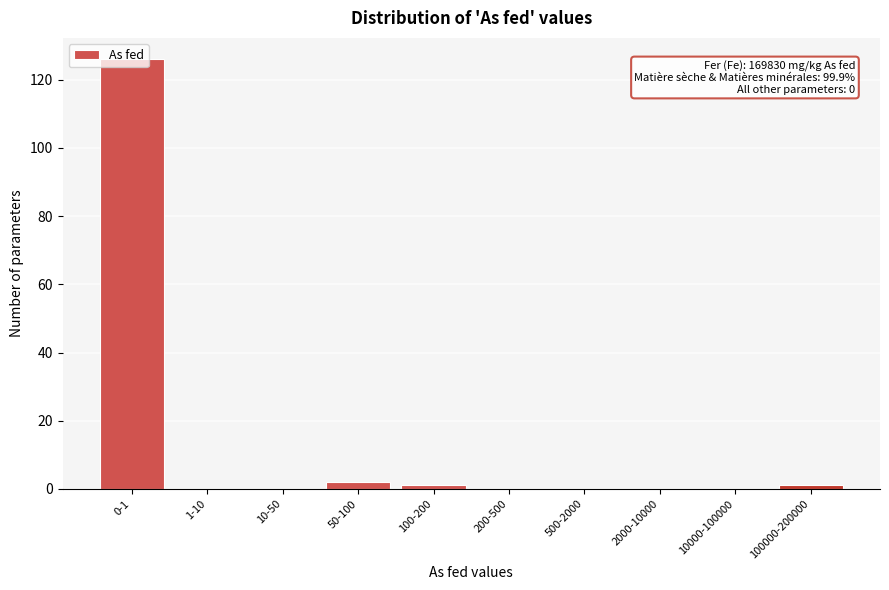

What is the sum of all values?

130